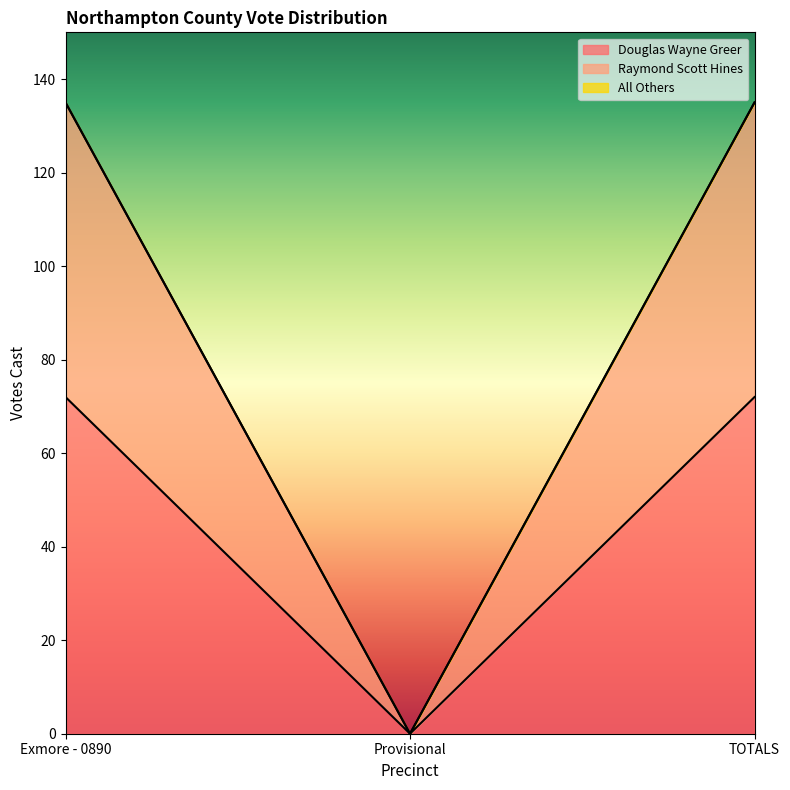

Is it true that Douglas Wayne Greer equals 102 at TOTALS?

False